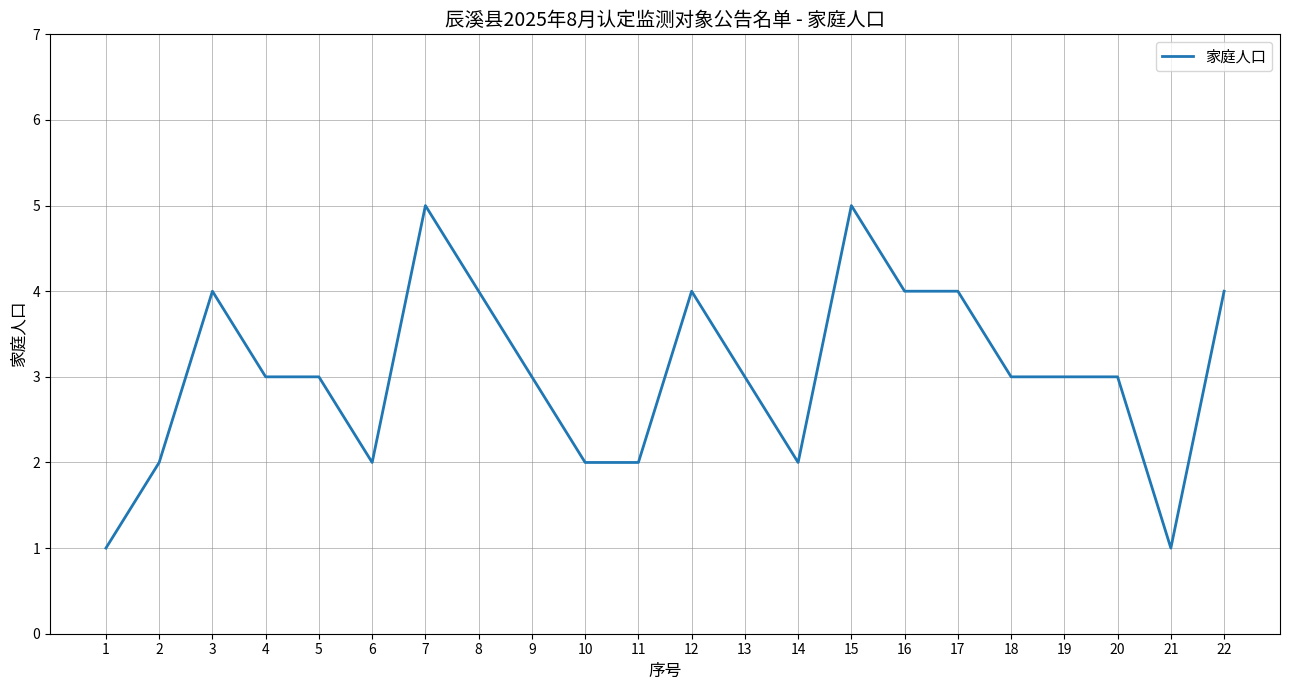

What is the maximum value shown in the chart?

5